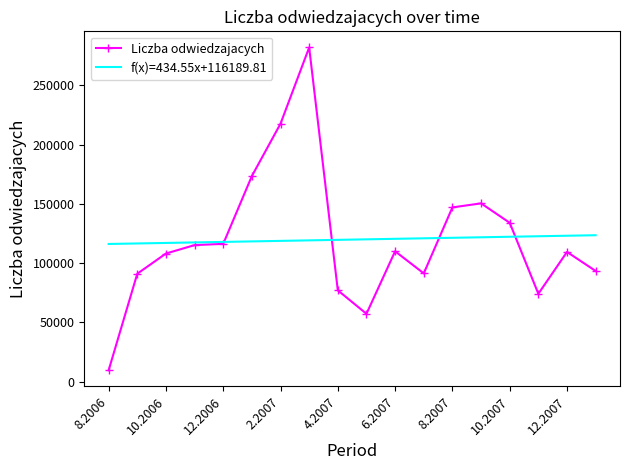

What is the lowest value of the Liczba odwiedzajacych series?

9613.0